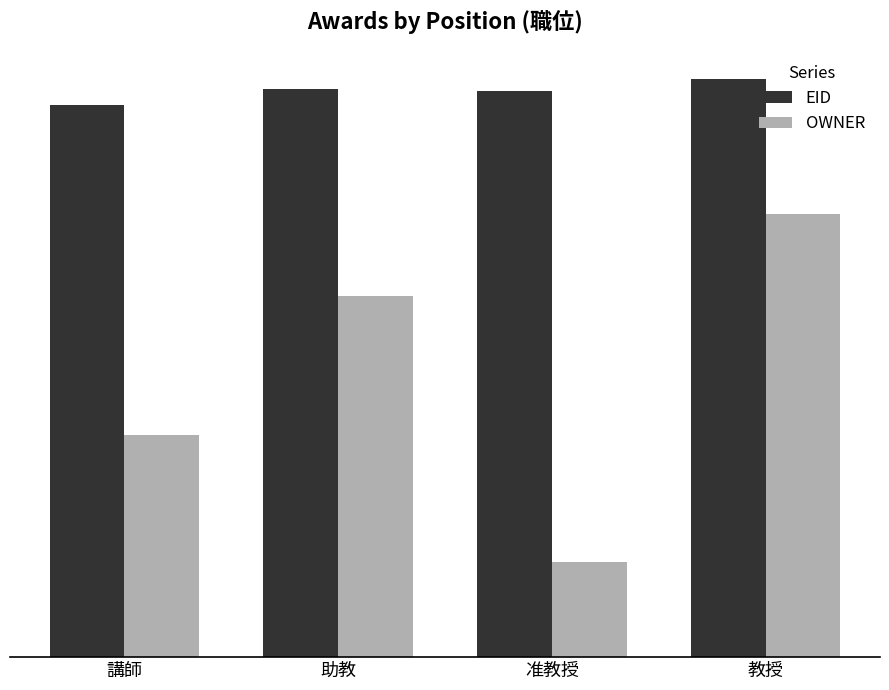

What are all the series names shown in the legend?

EID, OWNER